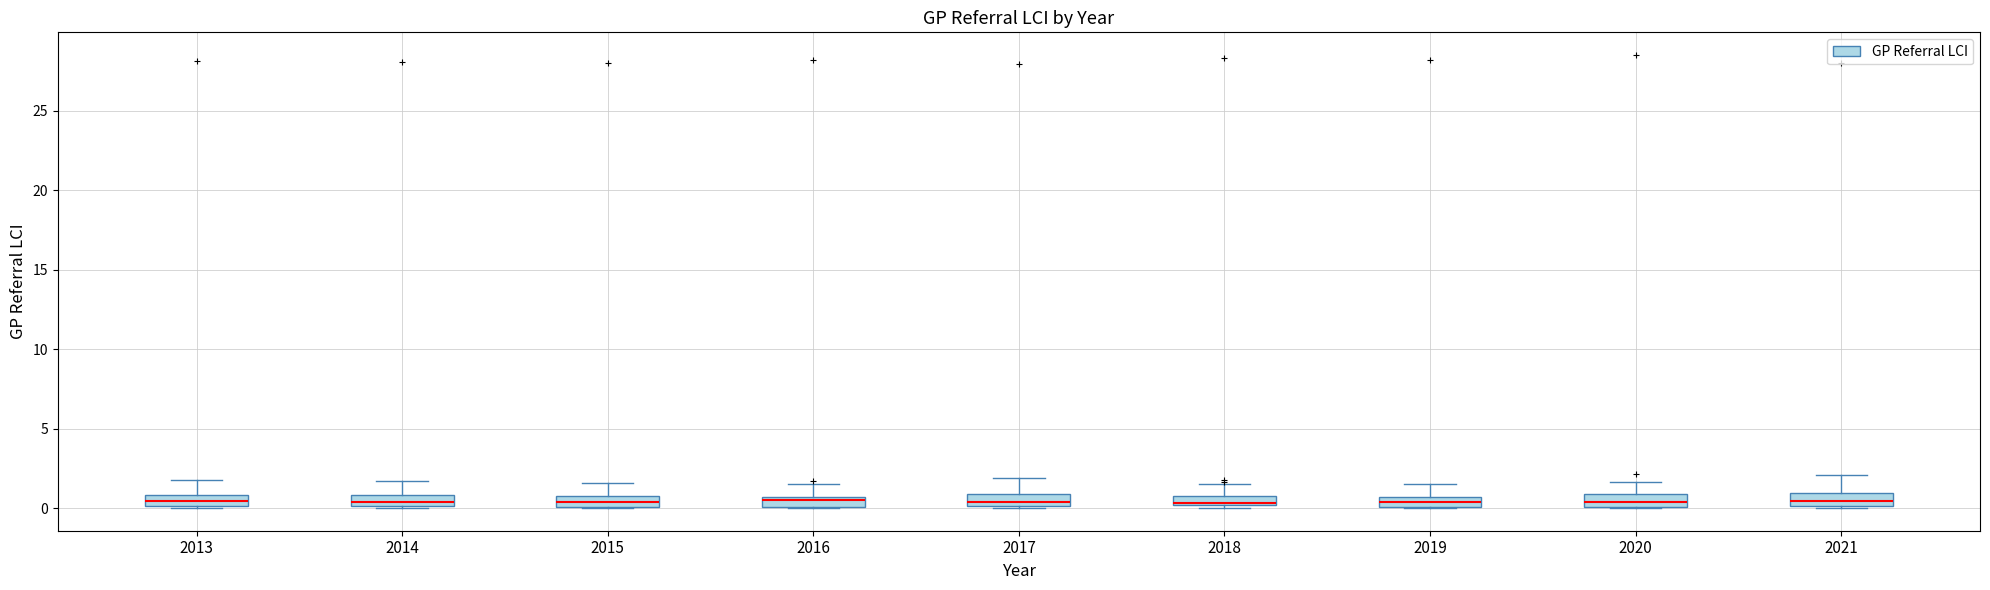

Where is the lower edge of the box at x = 2020 on the y-axis? The values are not printed on the chart, so give them approximately, as read against the axis.

0.0